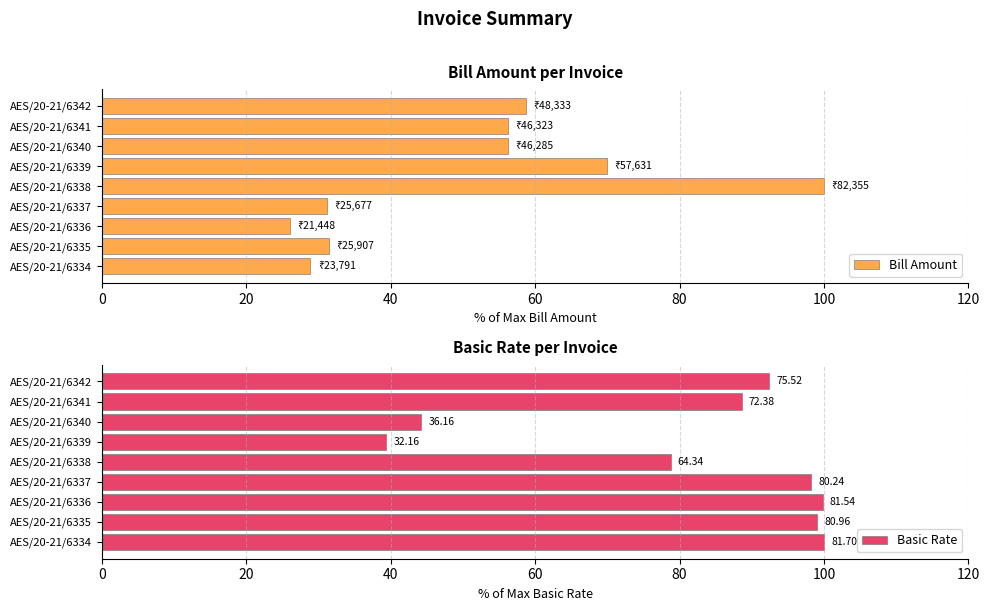

What is the highest value of the Bill Amount series?

100.0